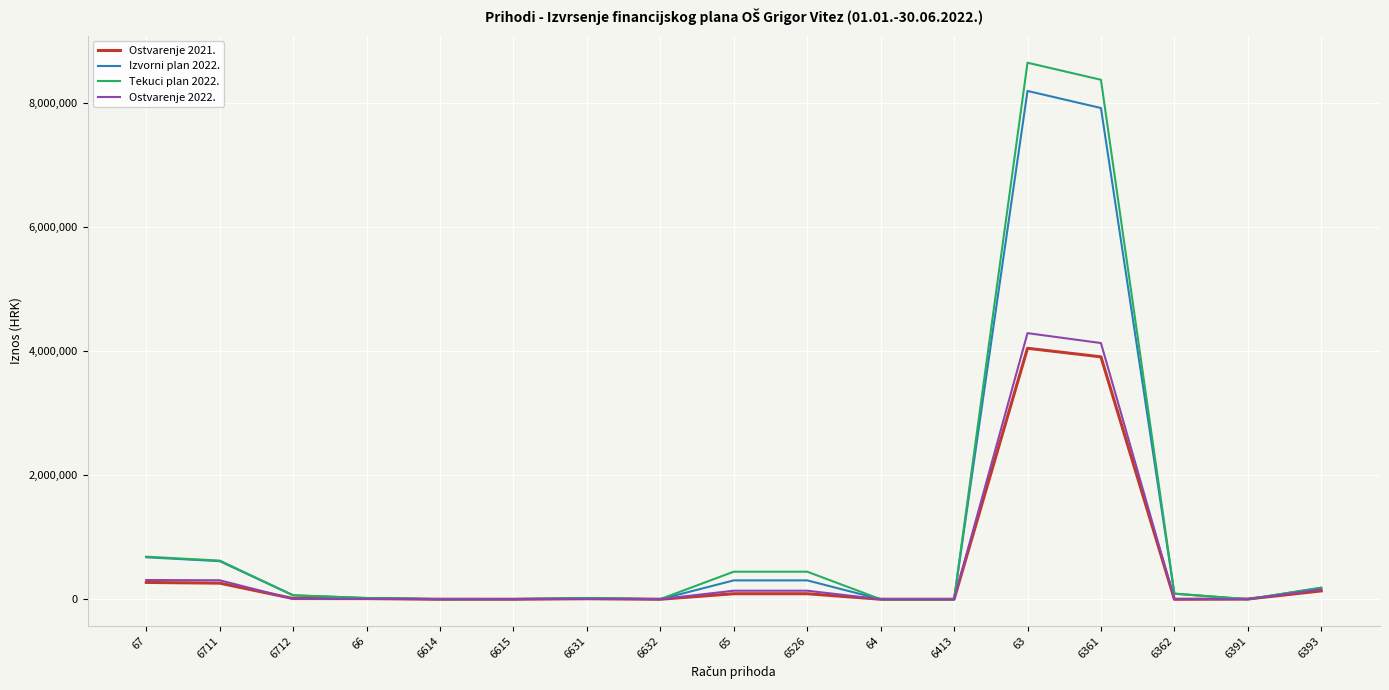

What are all the series names shown in the legend?

Ostvarenje 2021., Izvorni plan 2022., Tekuci plan 2022., Ostvarenje 2022.